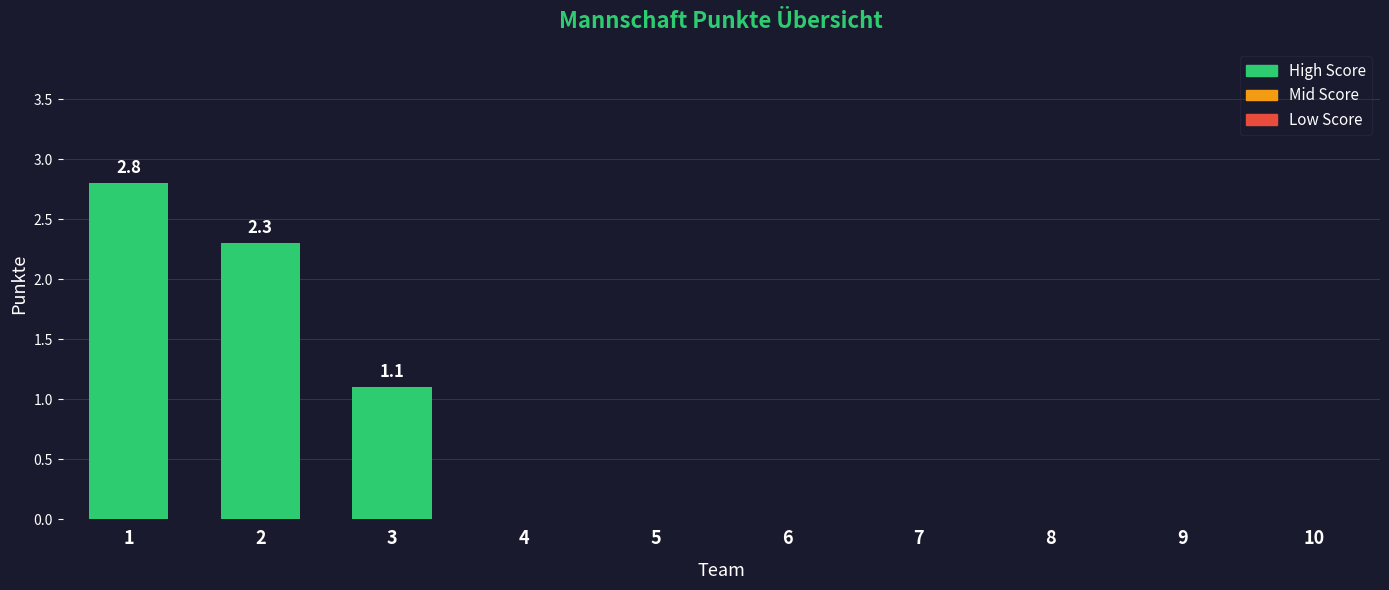

Is it true that the value at 10 is -1.2?

False